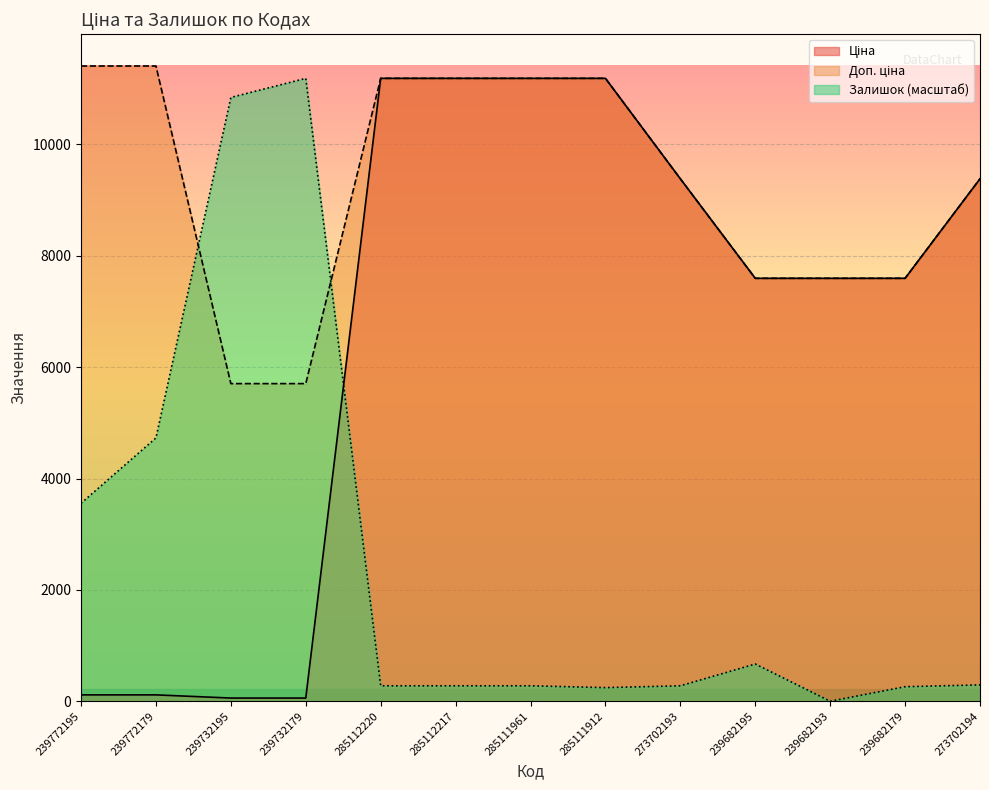

Reading left to right, transcribe all the data shown in this chart.

Ціна: 239772195=114.1	239772179=114.1	239732195=57.0	239732179=57.0	285112220=11188.2	285112217=11188.2	285111961=11188.2	285111912=11188.2	273702193=9384.0	239682195=7596.5	239682193=7596.5	239682179=7596.5	273702194=9384.0
Доп. ціна: 239772195=11410.0	239772179=11410.0	239732195=5705.0	239732179=5705.0	285112220=11188.2	285112217=11188.2	285111961=11188.2	285111912=11188.2	273702193=9384.0	239682195=7596.5	239682193=7596.5	239682179=7596.5	273702194=9384.0
Залишок: 239772195=3555.4	239772179=4729.7	239732195=10845.7	239732179=11188.2	285112220=277.3	285112217=277.3	285111961=277.3	285111912=244.6	273702193=277.3	239682195=668.7	239682193=0.0	239682179=260.9	273702194=293.6